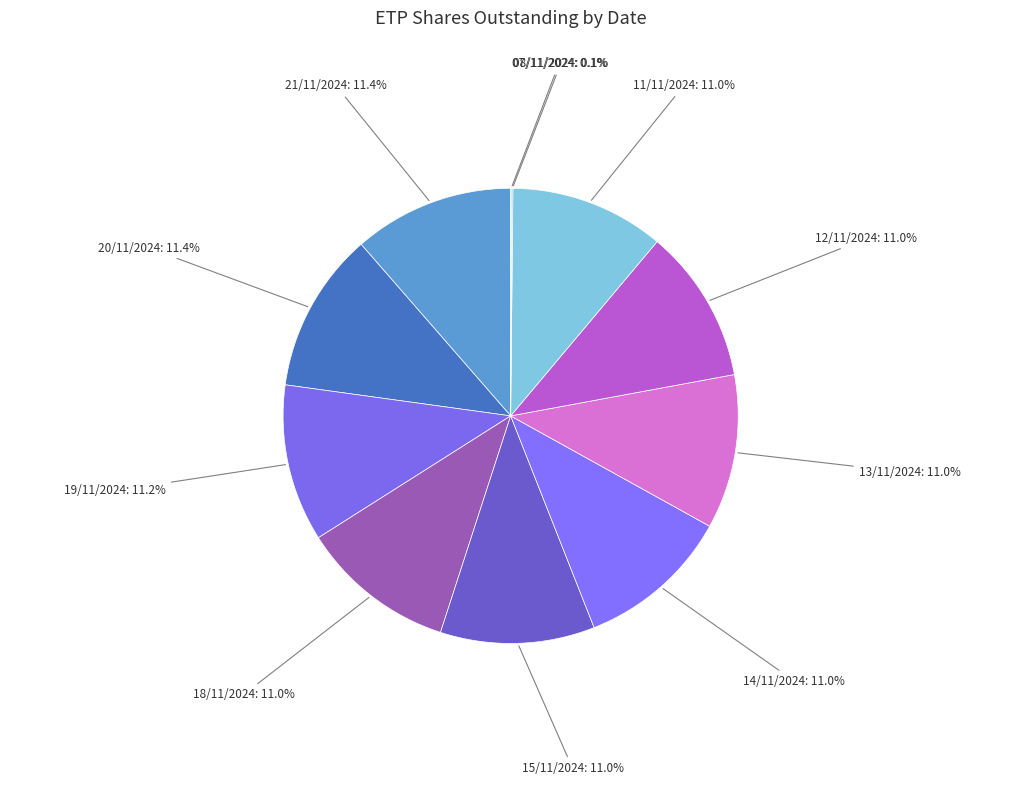

What is the ratio of the value at 18/11/2024 to the value at 15/11/2024?

1.0